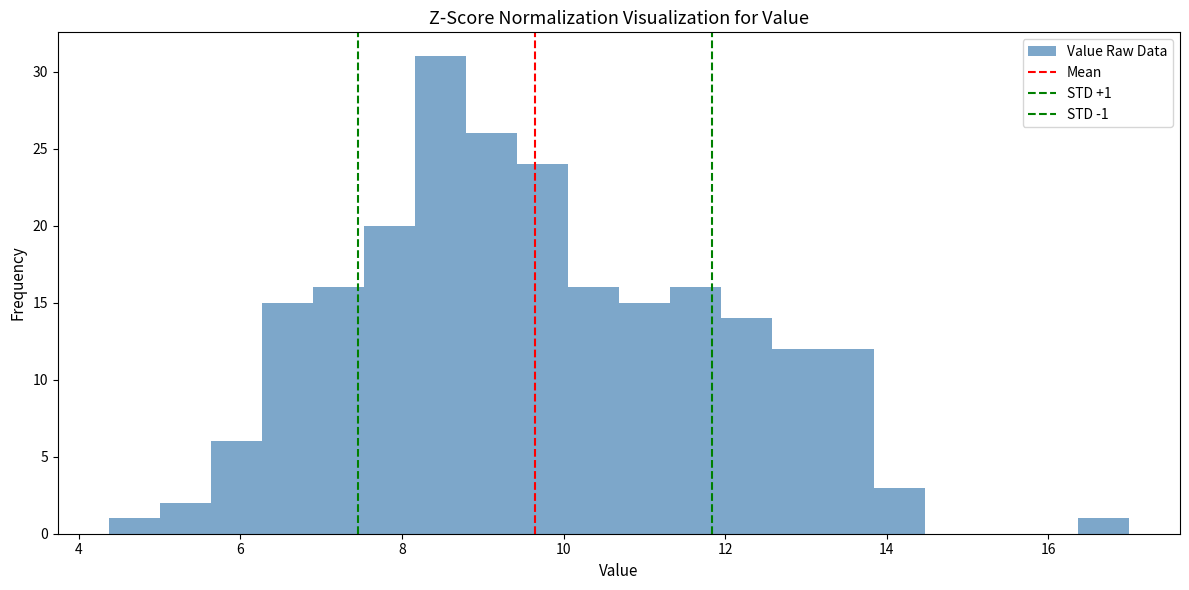

Around what value on the x-axis is the tallest bar? Give the approximate position of its centre, as read against the axis.

8.4